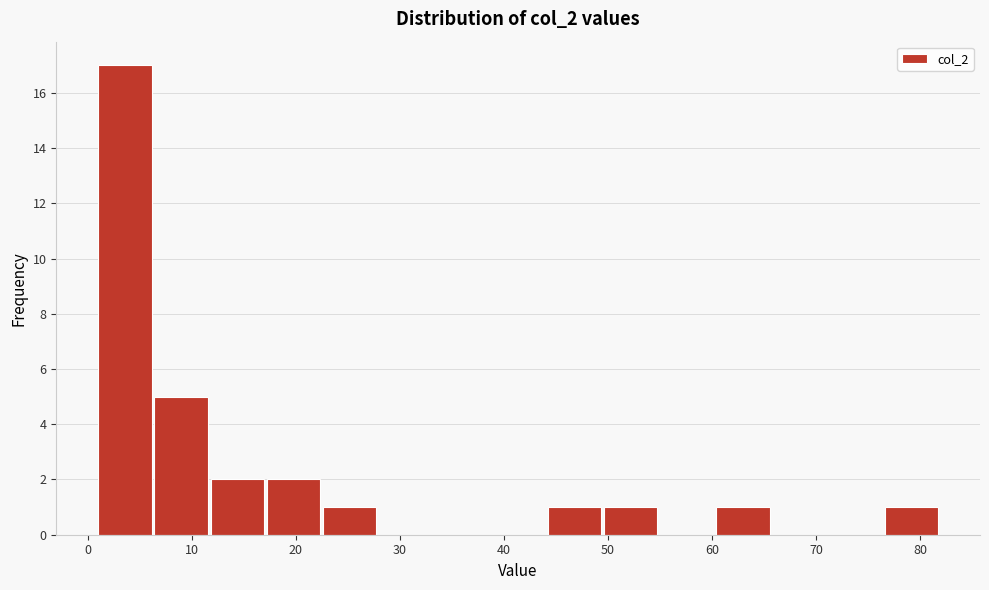

Reading left to right, list every bar in this chart as the range it spans on the x-axis followed by its height. Neither the bar edges nor the heights are printed on the chart, so give them approximately, as read against the axes.

1.0 to 6.4: 17
6.4 to 11.8: 5
11.8 to 17.2: 2
17.2 to 22.6: 2
22.6 to 28.0: 1
28.0 to 33.4: 0
33.4 to 38.8: 0
38.8 to 44.2: 0
44.2 to 49.6: 1
49.6 to 55.0: 1
55.0 to 60.4: 0
60.4 to 65.8: 1
65.8 to 71.2: 0
71.2 to 76.6: 0
76.6 to 82.0: 1